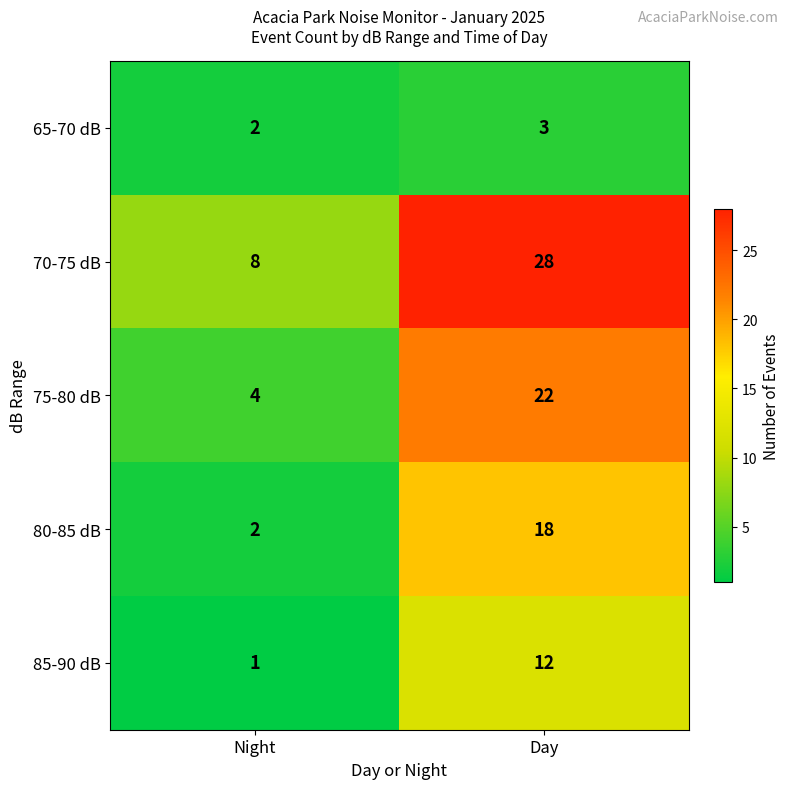

What is the sum of all 80-85 dB values?

20